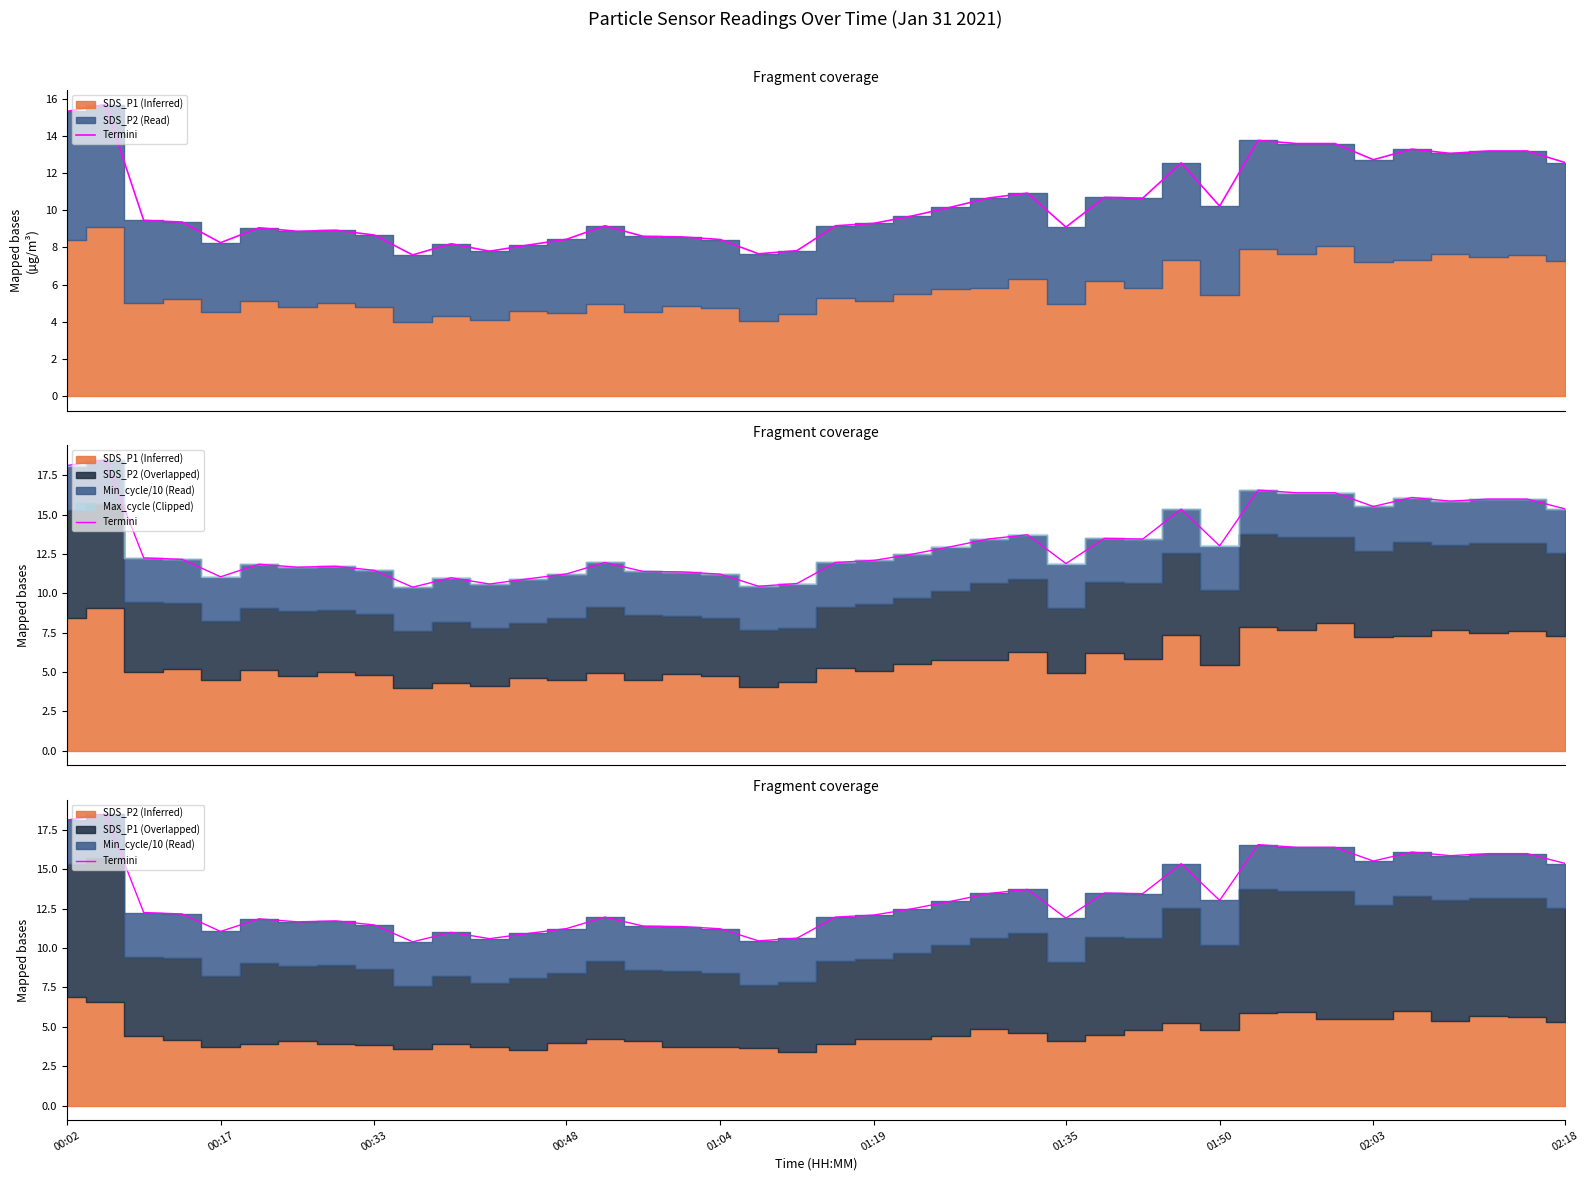

The value at 02:18 is 21.7. True or false?

False